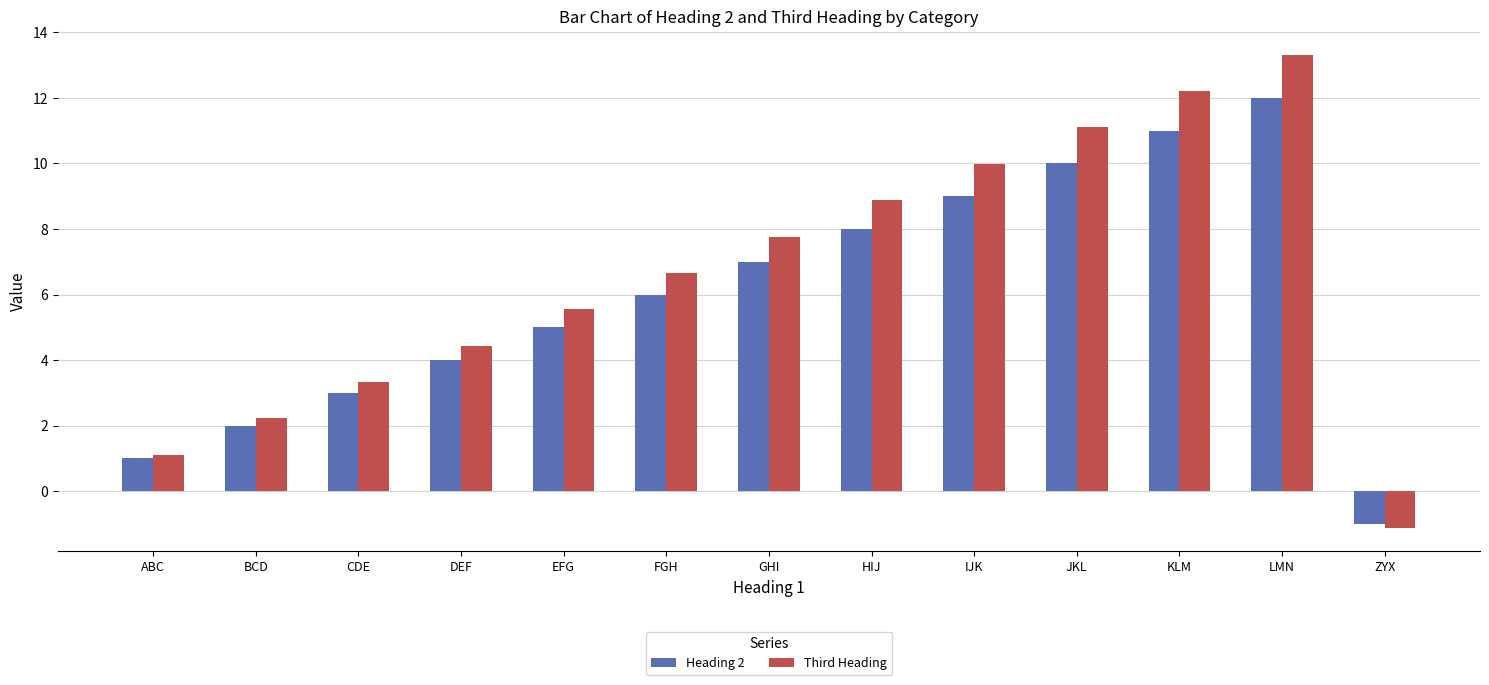

What is the difference between the maximum and second lowest values in the Third Heading series?

12.2